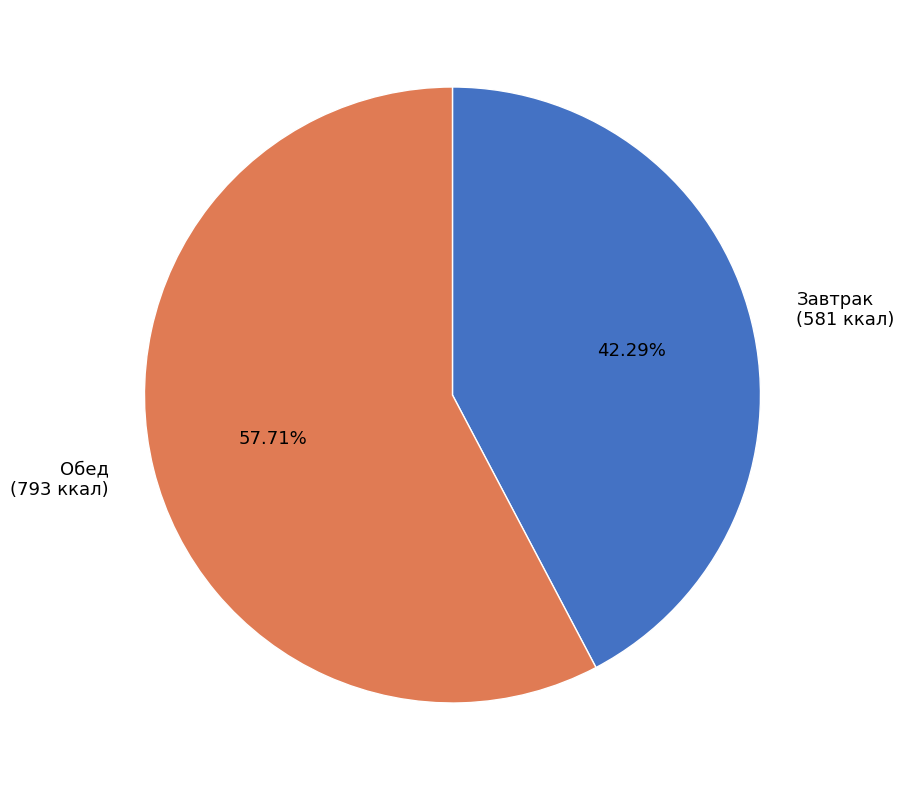

Which slice is the largest?

Обед